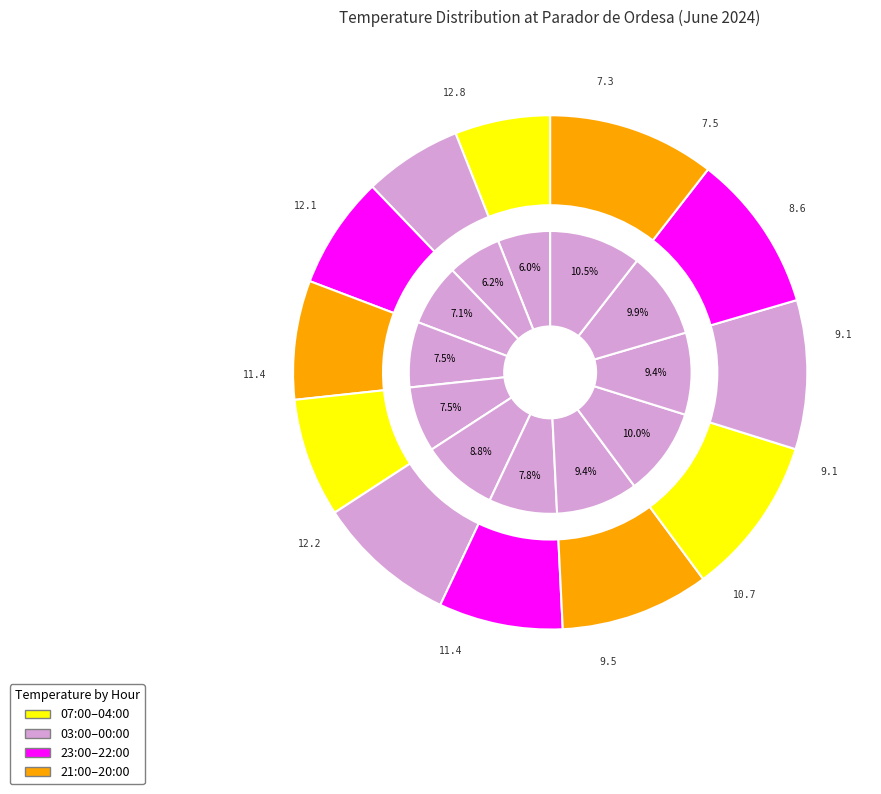

To the nearest percent, what portion does 03:00 represent?

7%